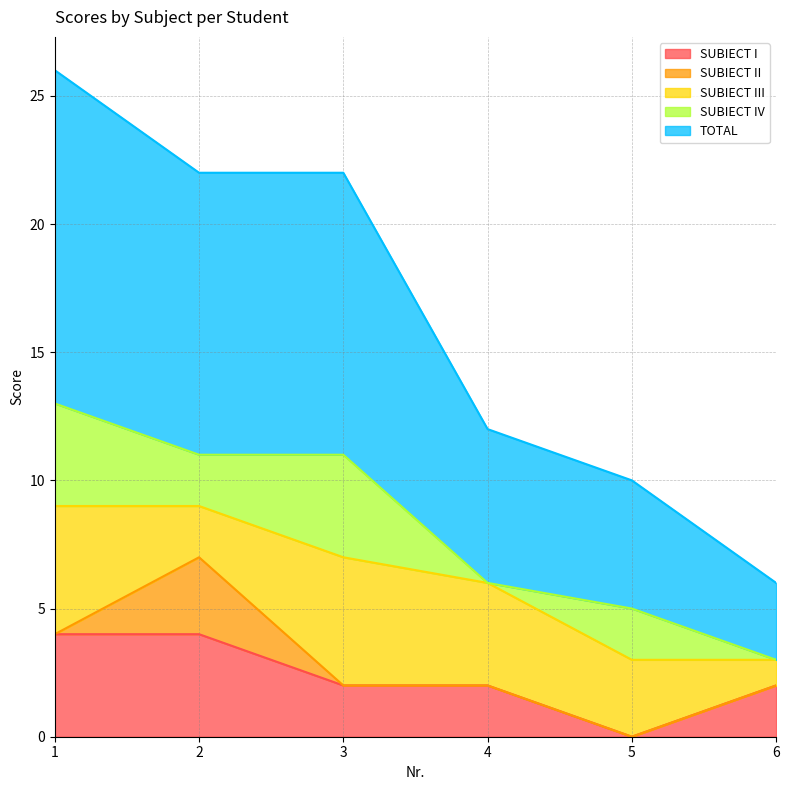

Reading left to right, transcribe all the data shown in this chart.

SUBIECT I: 4	4	2	2	0	2
SUBIECT II: 0	3	0	0	0	0
SUBIECT III: 5	2	5	4	3	1
SUBIECT IV: 4	2	4	0	2	0
TOTAL: 13	11	11	6	5	3